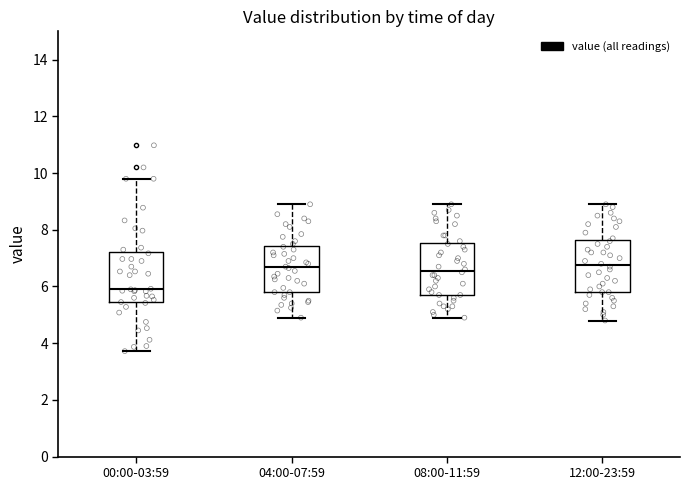

Where is the lower edge of the box for 00:00-03:59 on the y-axis? The values are not printed on the chart, so give them approximately, as read against the axis.

5.4